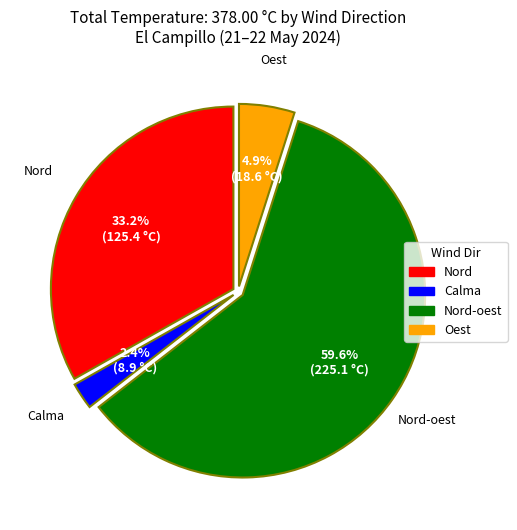

Which category has the biggest portion of the pie?

Nord-oest